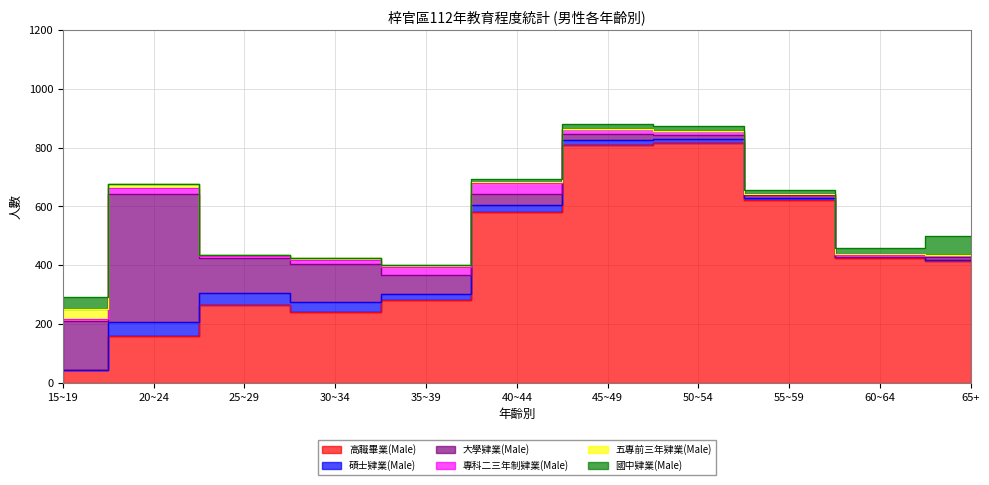

In 碩士肄業(Male), how many points are lower than both neighbors (excluding endpoints)?

1